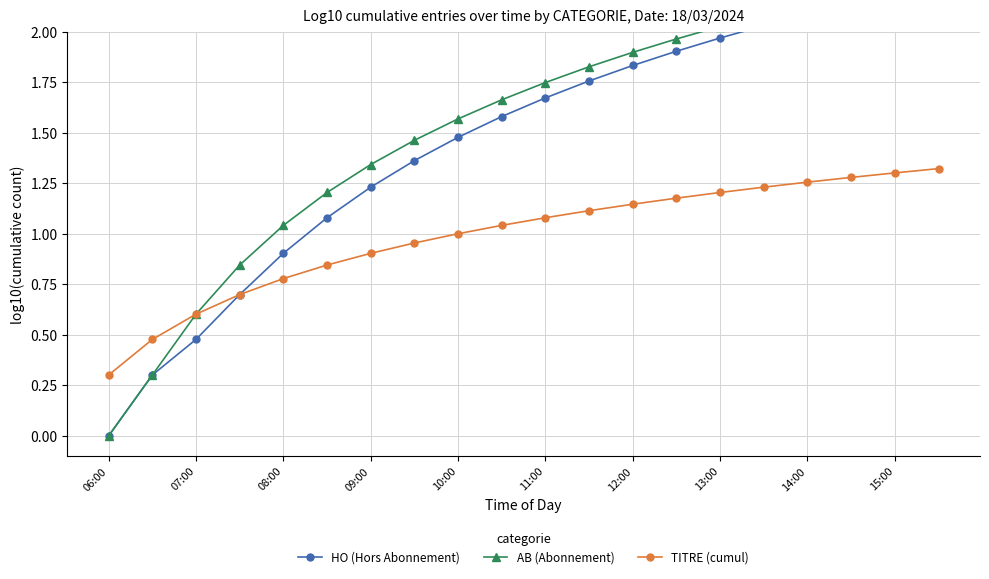

At how many categories does at least one series exceed 0?

20